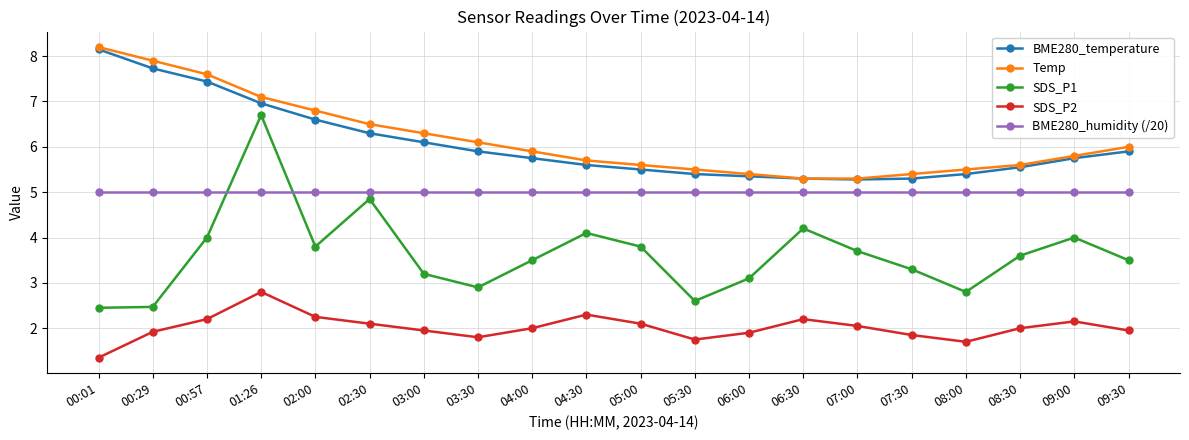

What is the difference between the second highest and second lowest values in the BME280_temperature series?

2.4